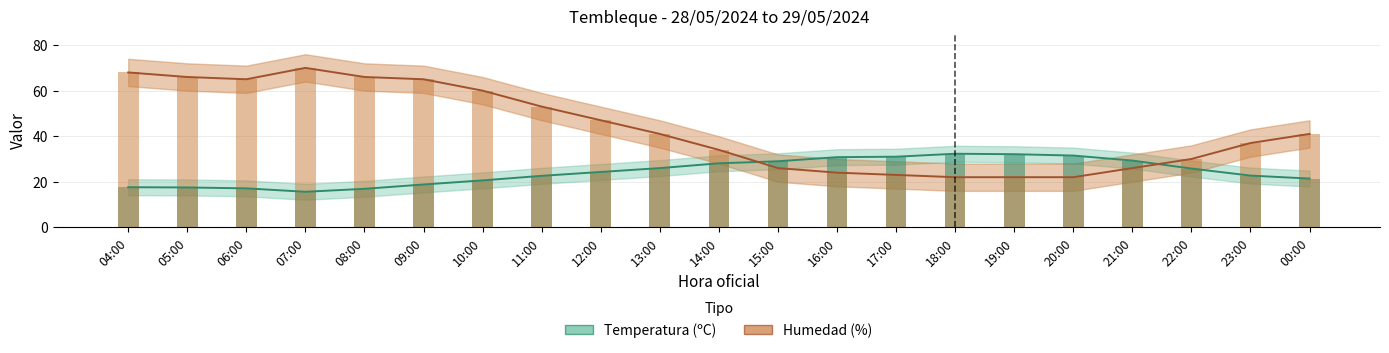

Does the chart contain any negative values?

No